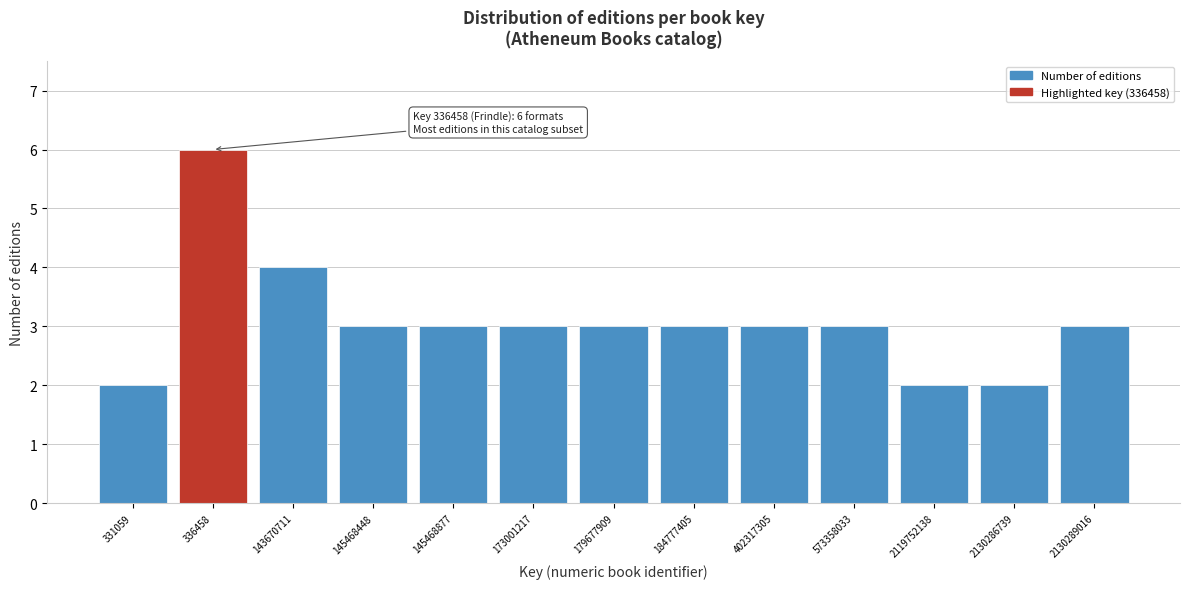

Reading left to right, list all the values displayed in this chart.

331059=2	336458=6	143670711=4	145468448=3	145468877=3	173001217=3	179677909=3	184777405=3	402317305=3	573358033=3	2119752138=2	2130286739=2	2130289016=3